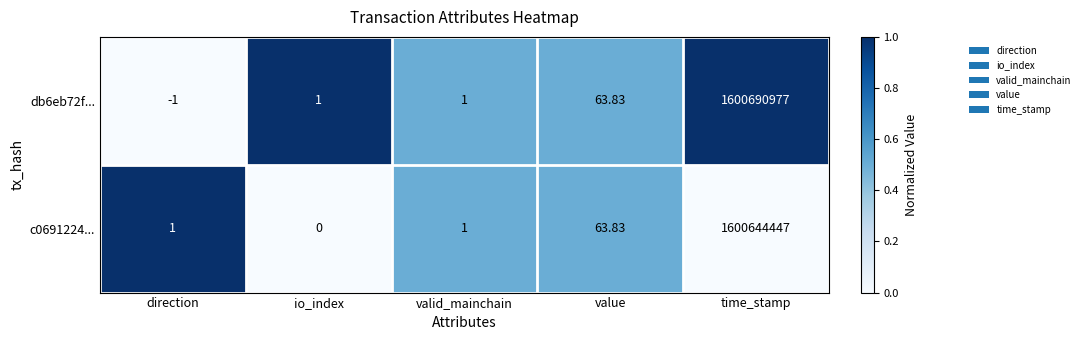

How many series are shown in this chart?

2